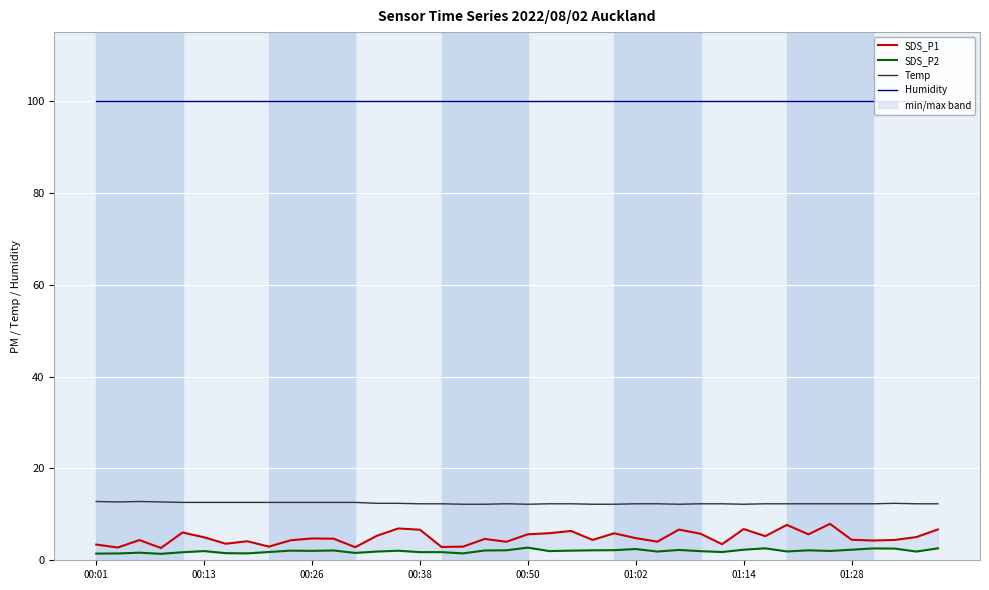

What is the total value across all series at 14?

121.3